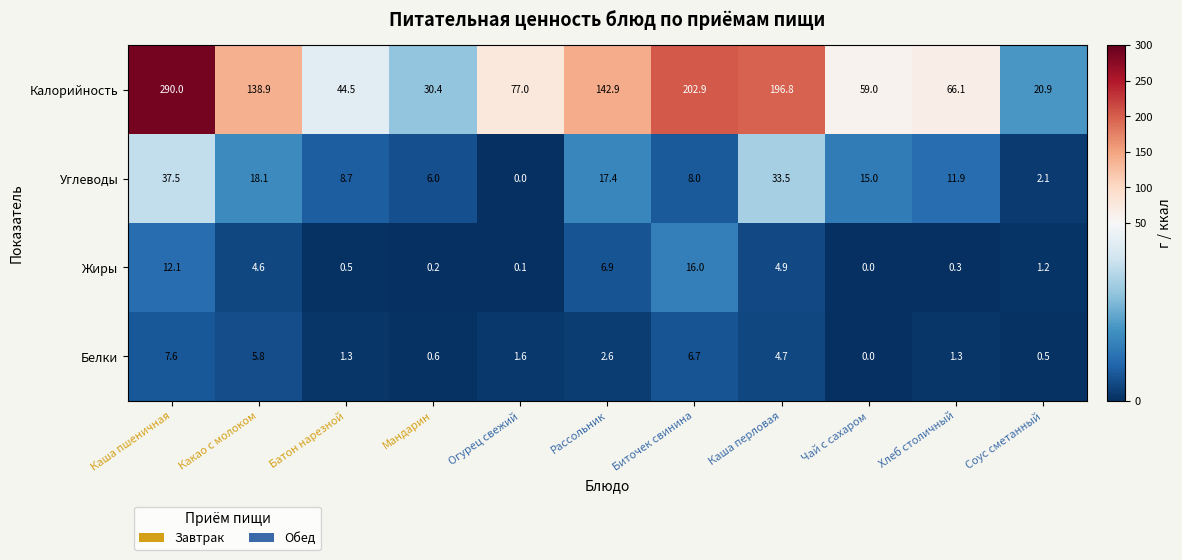

What is the highest value of the Калорийность series?

290.0